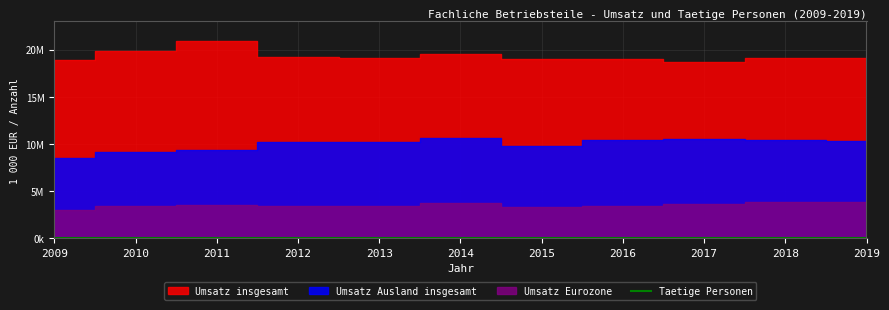

True or false: the data shows 54035 at 2014.

False